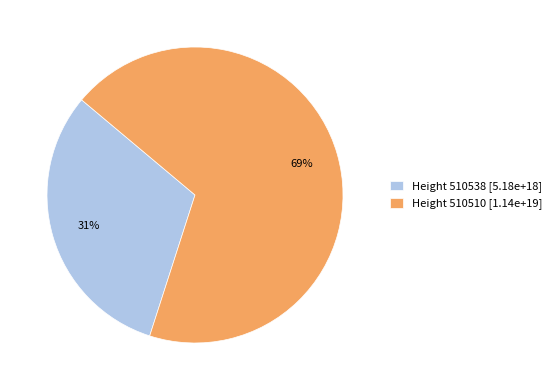

Count the number of slices in the pie.

2